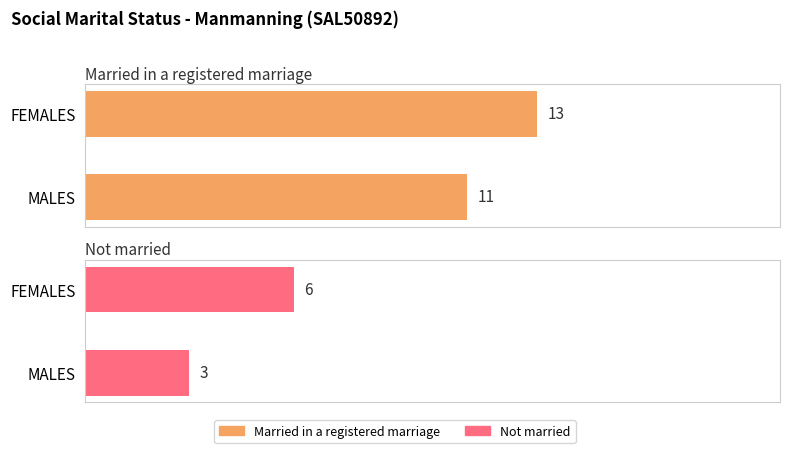

What is the maximum value for Married in a registered marriage?

13